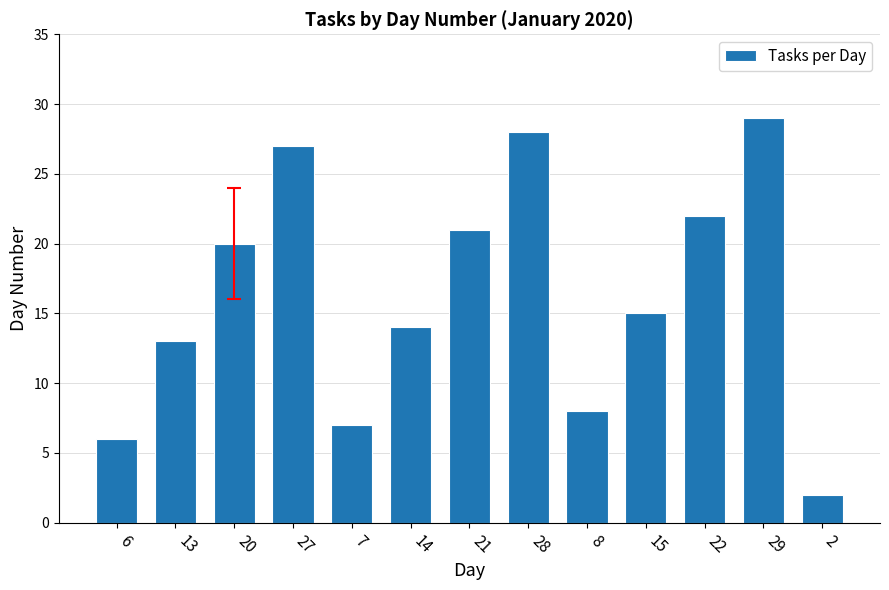

What is the label of the 6th bar from the right?

28